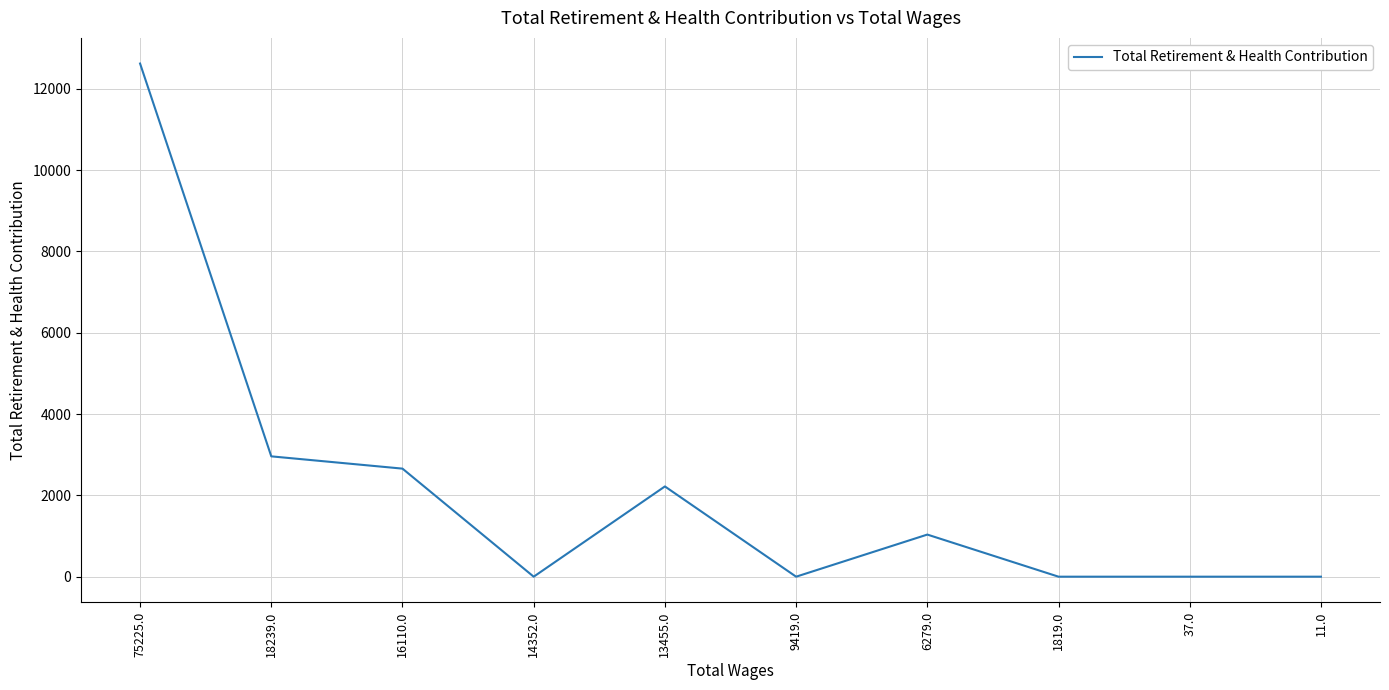

What is the difference between the values at 14352.0 and 75225.0?

12622.4